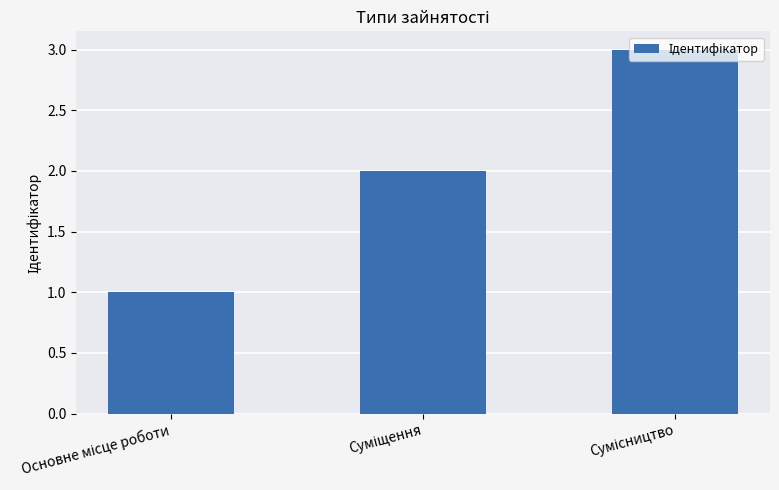

What is the sum of all values?

6